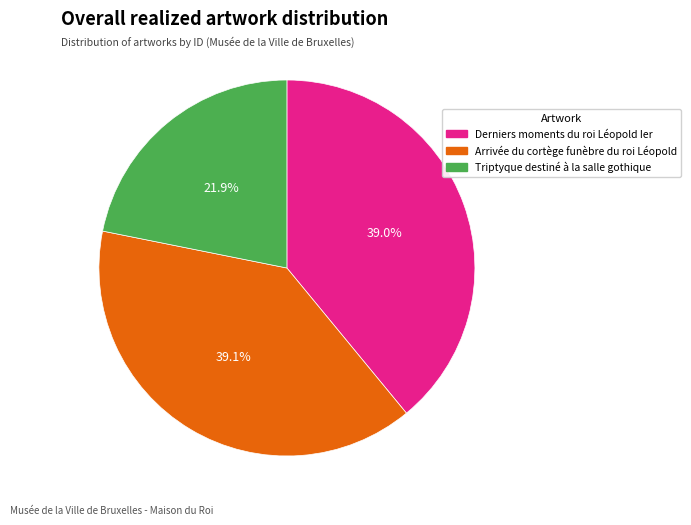

What portion of the pie excludes Derniers moments du roi Léopold Ier?

61.0%